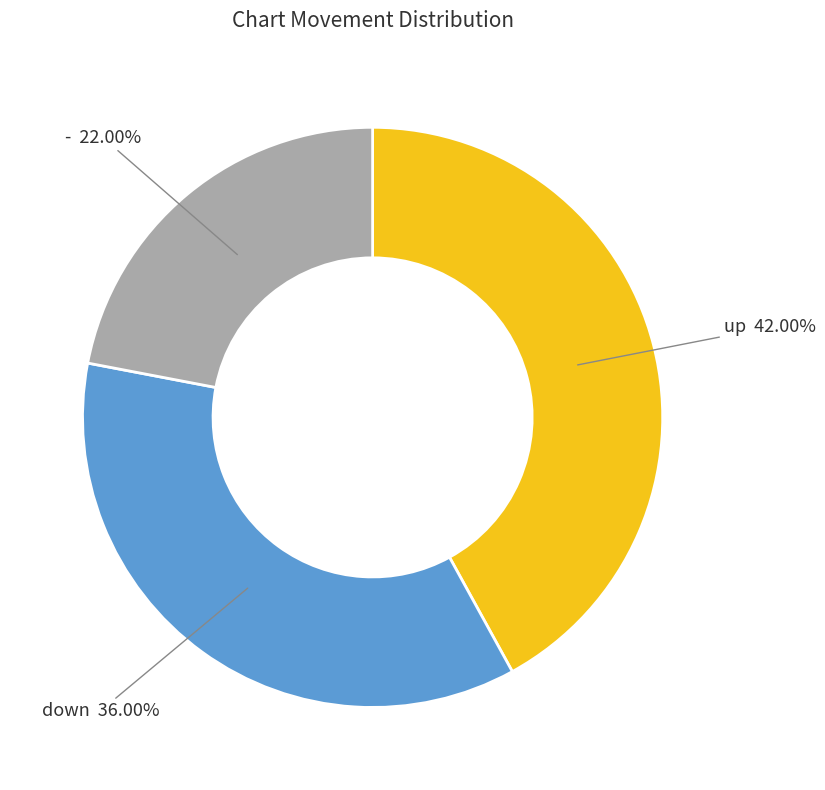

Approximately how many times larger is the value at down compared to -?

1.6